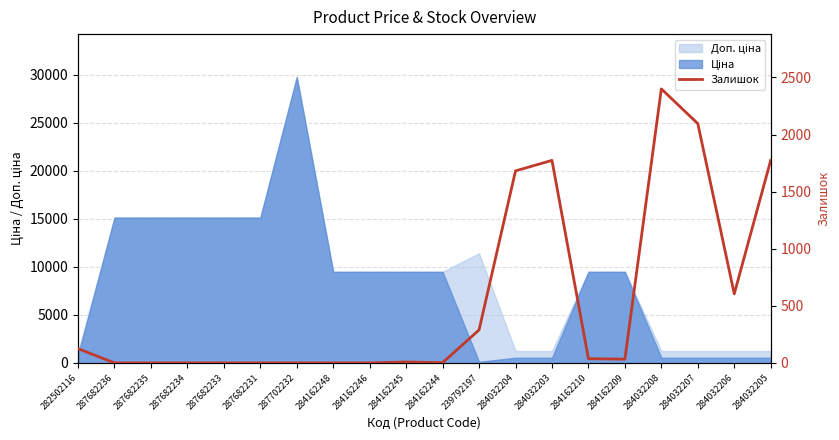

List the labels in order of value, largest first.

284032208, 284032207, 284032205, 284032203, 284032204, 284032206, 239792197, 282502116, 284162210, 284162209, 284162245, 284162244, 287682236, 287682235, 287682234, 287682233, 287682231, 287702232, 284162248, 284162246